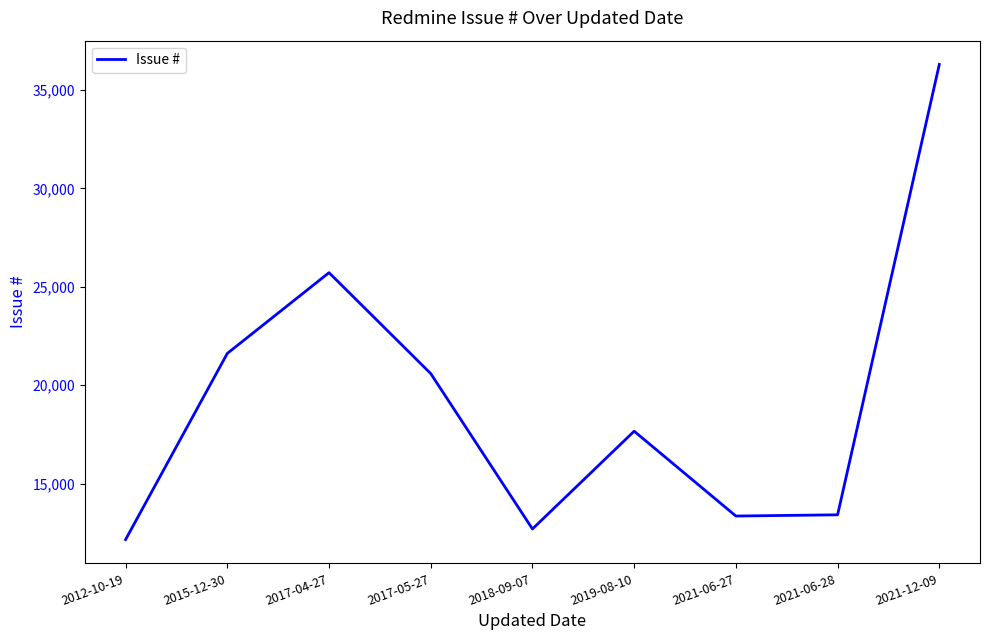

What is the change in value from 2012-10-19 to 2019-08-10?

+5505